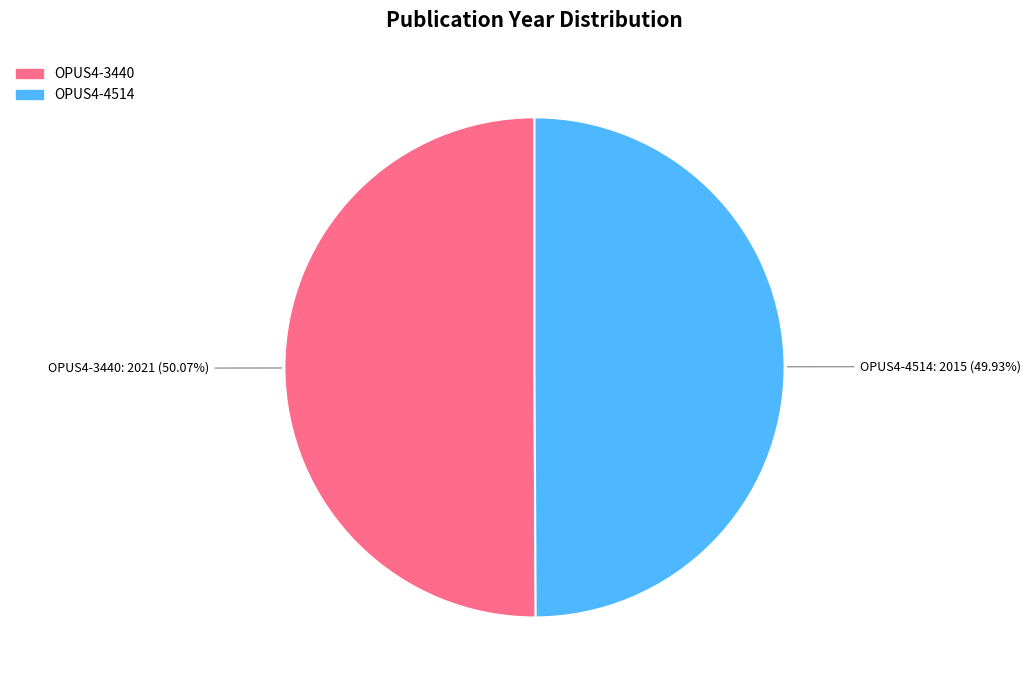

Is there a majority slice in this chart?

Yes